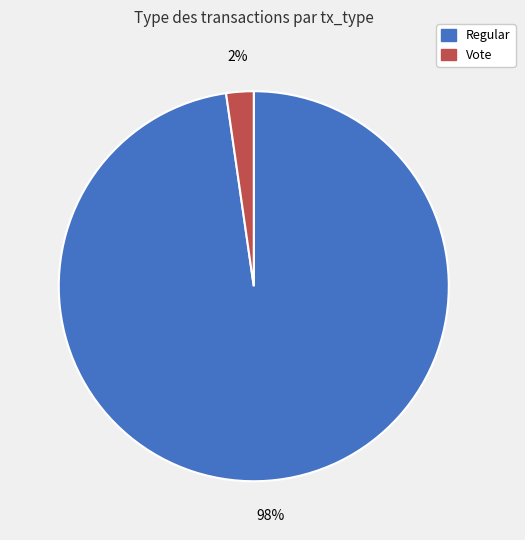

Which category accounts for the majority?

Regular